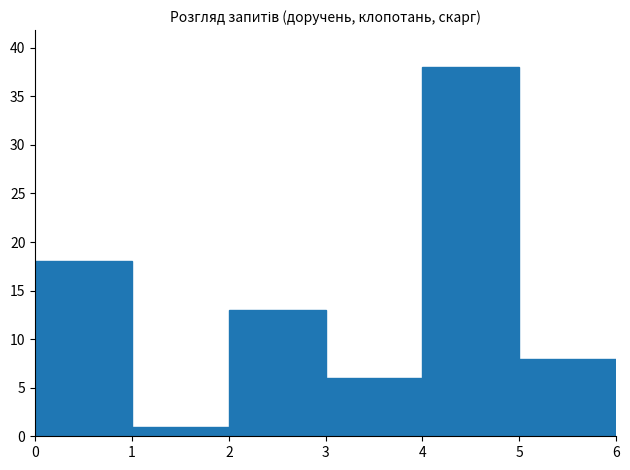

Reading left to right, list every bar in this chart as the range it spans on the x-axis followed by its height. The values are not printed on the chart, so give them approximately, as read against the axis.

0 to 1: 18
1 to 2: 1
2 to 3: 13
3 to 4: 6
4 to 5: 38
5 to 6: 8